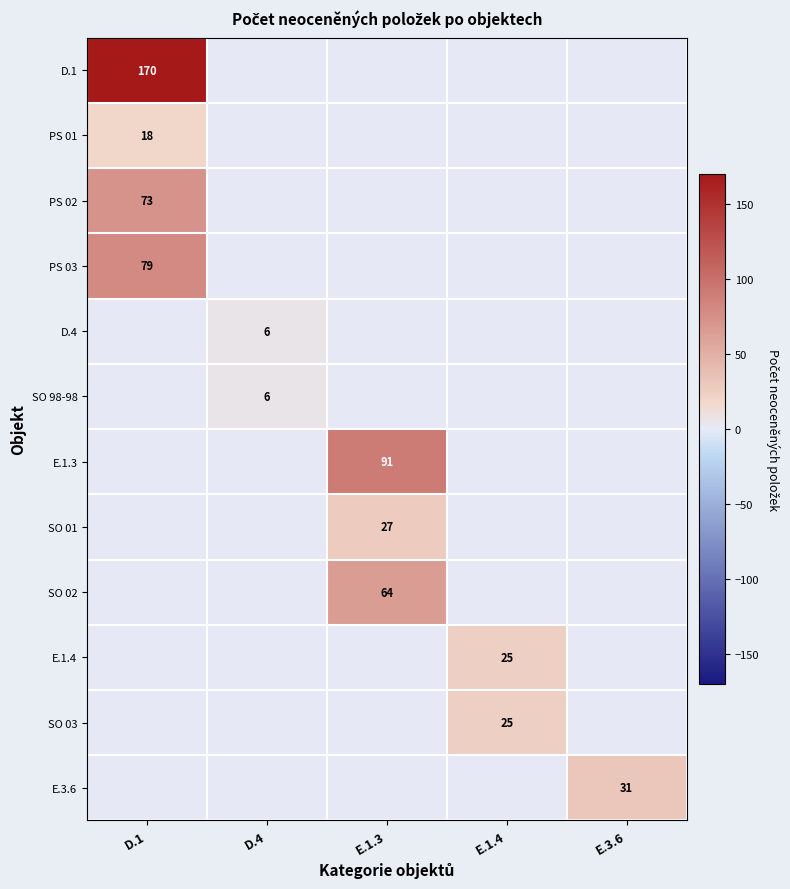

The value of E.1.3 at E.1.4 is -30. True or false?

False